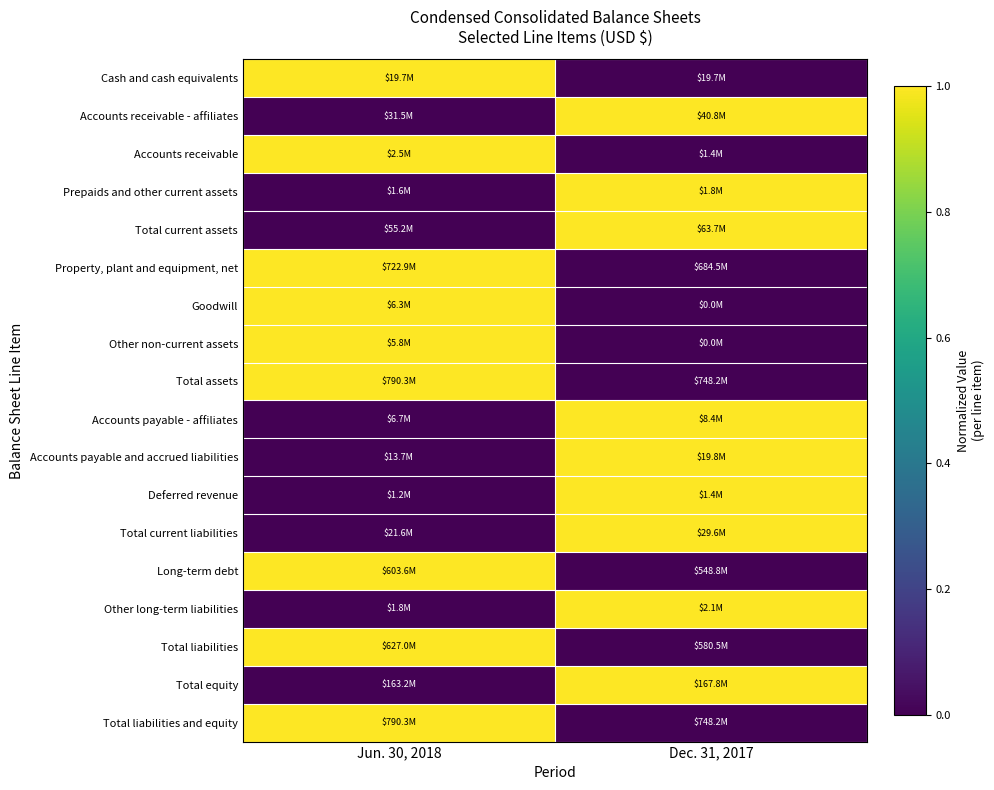

Reading left to right, list all the values displayed in this chart.

Cash and cash equivalents: Jun. 30, 2018=1	Dec. 31, 2017=0
Accounts receivable - affiliates: Jun. 30, 2018=0	Dec. 31, 2017=1
Accounts receivable: Jun. 30, 2018=1	Dec. 31, 2017=0
Prepaids and other current assets: Jun. 30, 2018=0	Dec. 31, 2017=1
Total current assets: Jun. 30, 2018=0	Dec. 31, 2017=1
Property, plant and equipment, net: Jun. 30, 2018=1	Dec. 31, 2017=0
Goodwill: Jun. 30, 2018=1	Dec. 31, 2017=0
Other non-current assets: Jun. 30, 2018=1	Dec. 31, 2017=0
Total assets: Jun. 30, 2018=1	Dec. 31, 2017=0
Accounts payable - affiliates: Jun. 30, 2018=0	Dec. 31, 2017=1
Accounts payable and accrued liabilities: Jun. 30, 2018=0	Dec. 31, 2017=1
Deferred revenue: Jun. 30, 2018=0	Dec. 31, 2017=1
Total current liabilities: Jun. 30, 2018=0	Dec. 31, 2017=1
Long-term debt: Jun. 30, 2018=1	Dec. 31, 2017=0
Other long-term liabilities: Jun. 30, 2018=0	Dec. 31, 2017=1
Total liabilities: Jun. 30, 2018=1	Dec. 31, 2017=0
Total equity: Jun. 30, 2018=0	Dec. 31, 2017=1
Total liabilities and equity: Jun. 30, 2018=1	Dec. 31, 2017=0